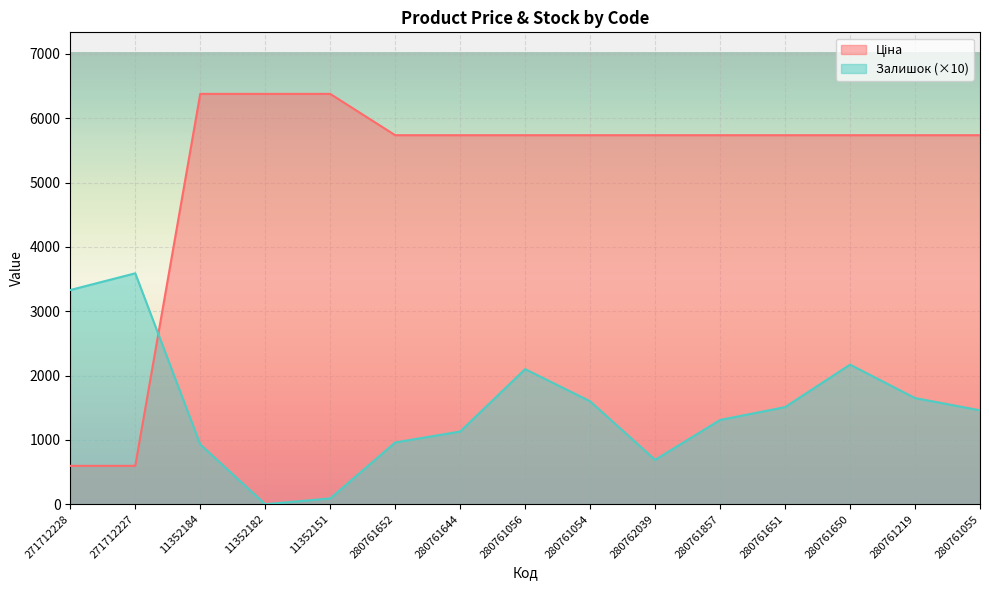

What are all the series names shown in the legend?

Ціна, Залишок